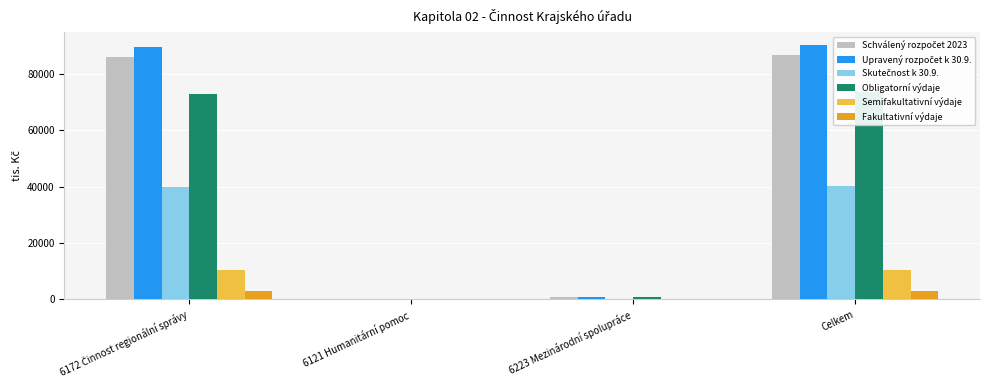

Reading left to right, list all the values displayed in this chart.

Schválený rozpočet 2023: 6172 Činnost regionální správy=85944.0	6121 Humanitární pomoc=0.0	6223 Mezinárodní spolupráce=760.0	Celkem=86704.0
Upravený rozpočet k 30.9.: 6172 Činnost regionální správy=89351.4	6121 Humanitární pomoc=0.0	6223 Mezinárodní spolupráce=760.0	Celkem=90111.4
Skutečnost k 30.9.: 6172 Činnost regionální správy=40003.0	6121 Humanitární pomoc=0.0	6223 Mezinárodní spolupráce=166.1	Celkem=40169.1
Obligatorní výdaje: 6172 Činnost regionální správy=72578.0	6121 Humanitární pomoc=0.0	6223 Mezinárodní spolupráce=760.0	Celkem=73338.0
Semifakultativní výdaje: 6172 Činnost regionální správy=10266.0	6121 Humanitární pomoc=0.0	6223 Mezinárodní spolupráce=0.0	Celkem=10266.0
Fakultativní výdaje: 6172 Činnost regionální správy=3005.0	6121 Humanitární pomoc=0.0	6223 Mezinárodní spolupráce=0.0	Celkem=3005.0